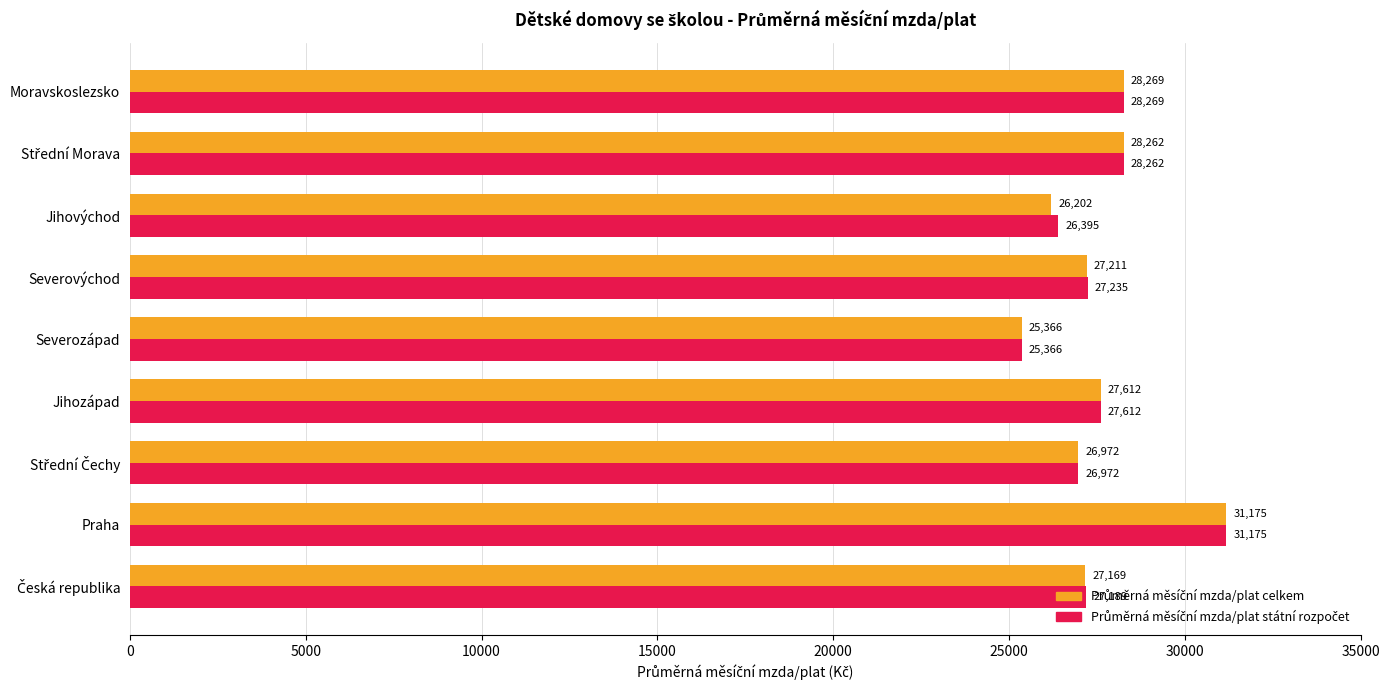

What is the greatest value displayed?

31174.6